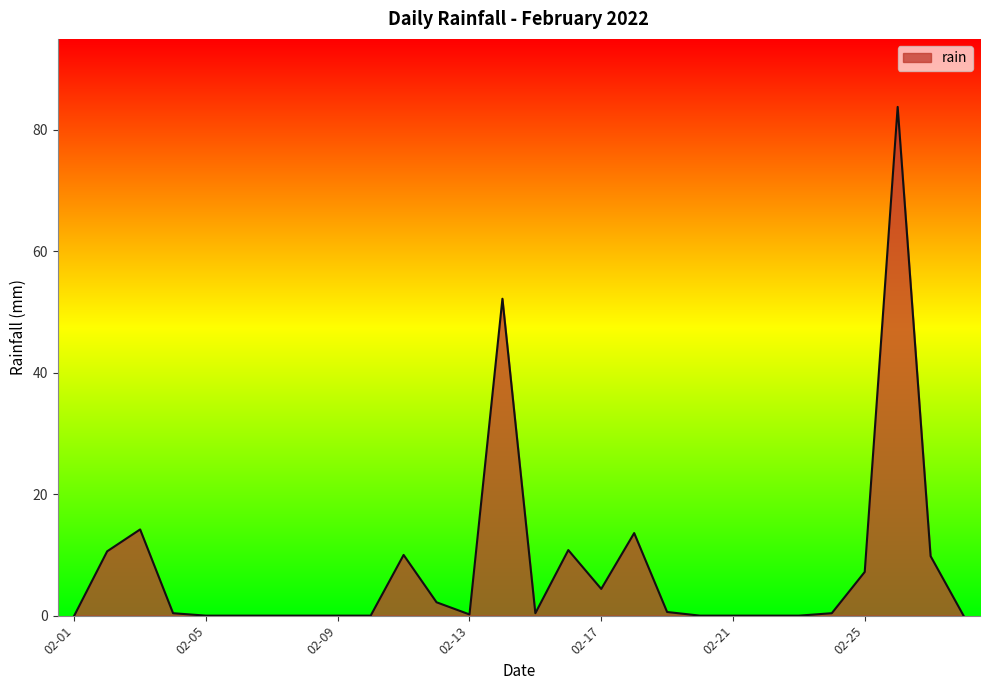

What is the maximum value shown in the chart?

83.8